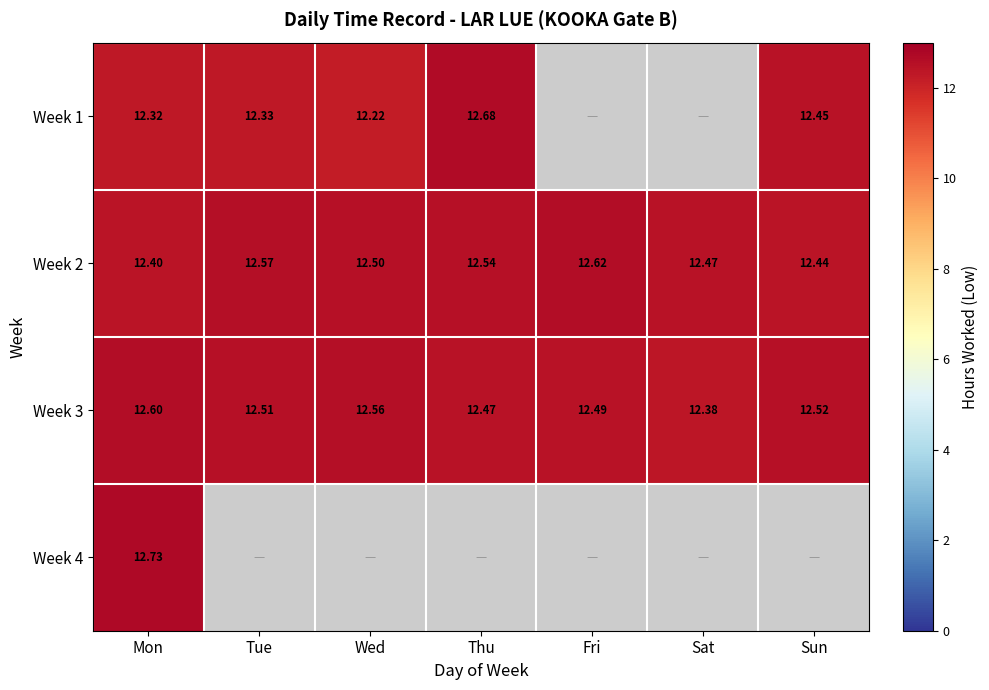

Is the value of Week 2 at Wed greater than the value of Week 4 at Mon?

No